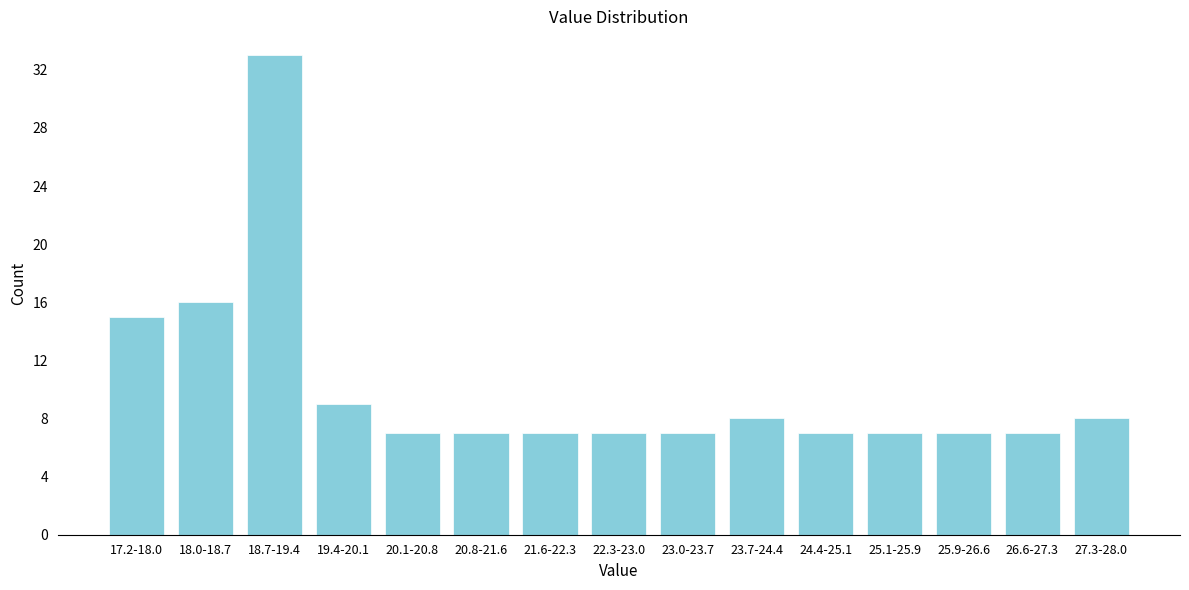

Reading left to right, transcribe all the data shown in this chart.

15	16	33	9	7	7	7	7	7	8	7	7	7	7	8